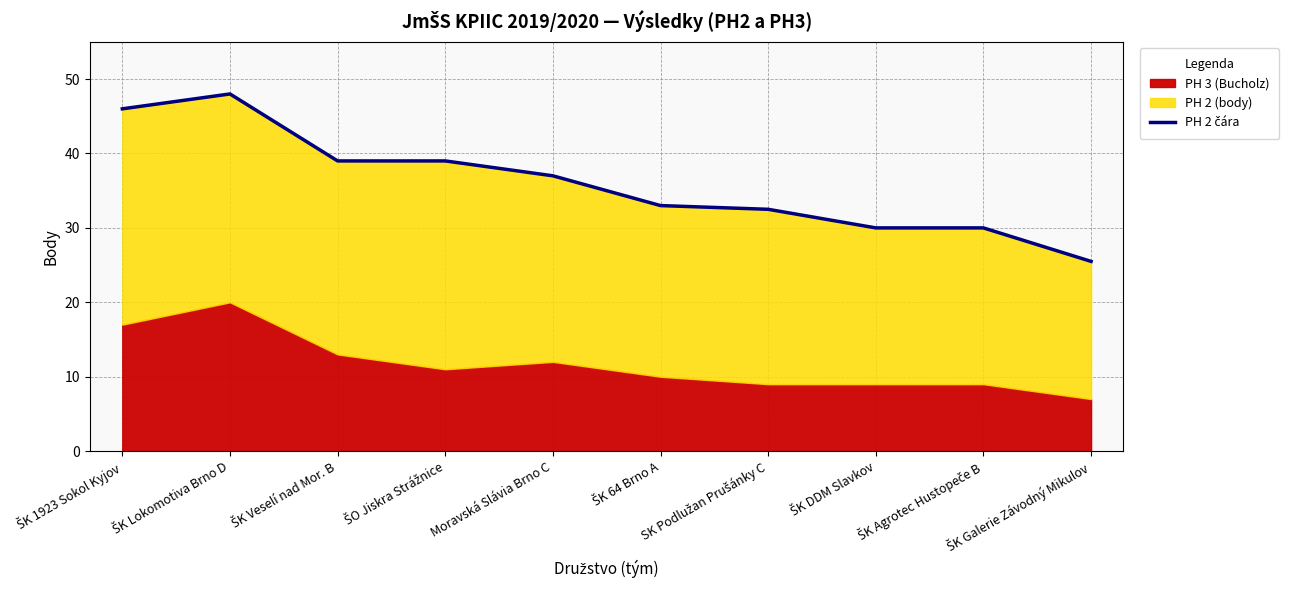

The chart shows a value of 48.0 at ŠK Lokomotiva Brno D. True or false?

True